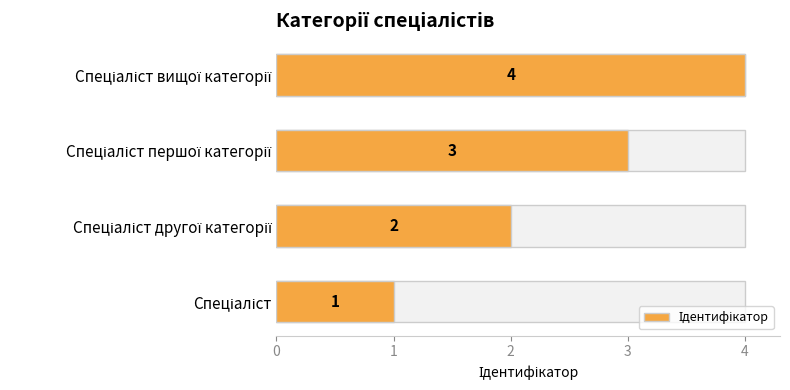

The value at Спеціаліст другої категорії is 2. True or false?

True